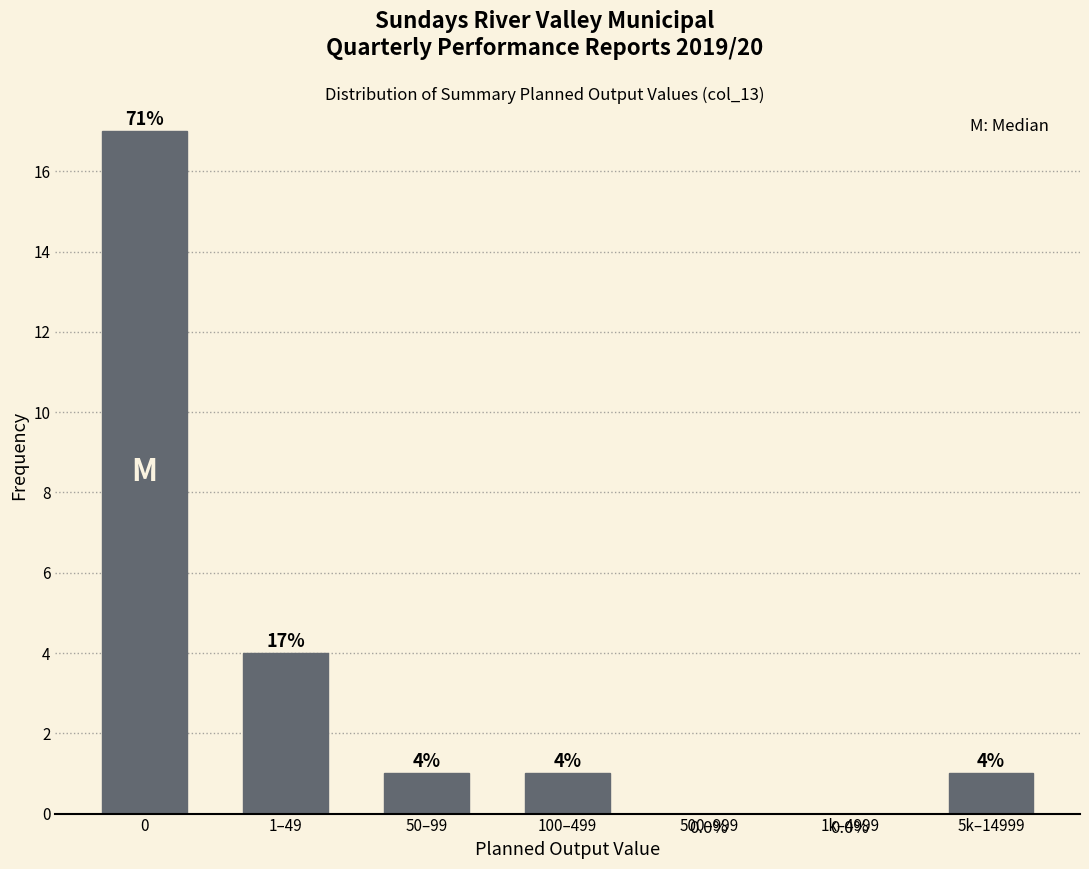

Reading left to right, list all the values displayed in this chart.

0=17	1–49=4	50–99=1	100–499=1	500–999=0	1k–4999=0	5k–14999=1